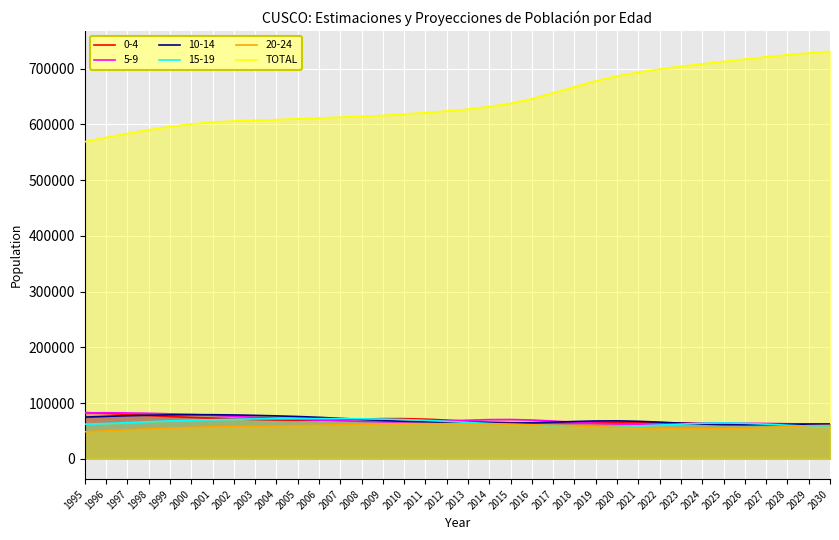

Reading left to right, transcribe all the data shown in this chart.

568631	576306	583538	590113	595833	600521	603836	605898	607228	608349	609785	611346	612686	614085	615829	618199	620897	623736	627163	631623	637567	645833	656124	667179	677738	686543	693349	698994	703844	708265	712621	716890	720830	724470	727845	730985